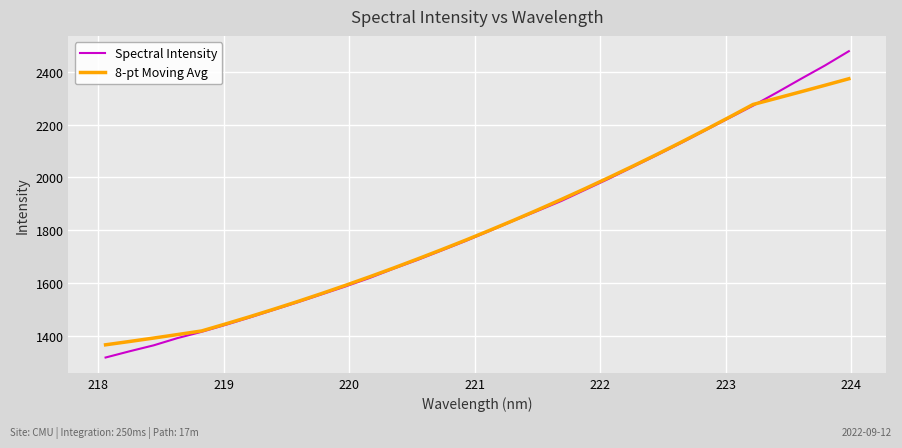

How many lines are shown in the chart?

2